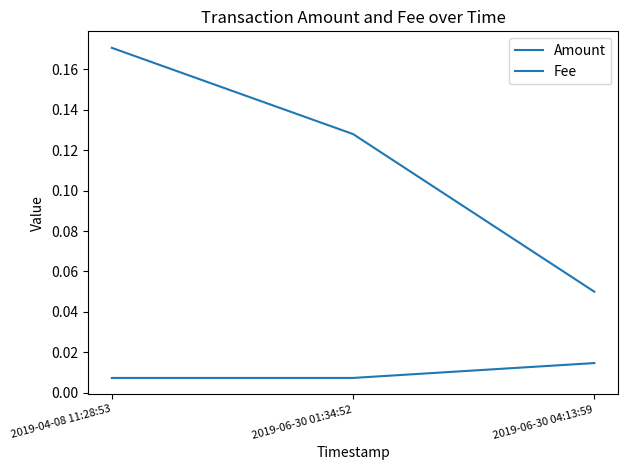

What is the average value of the Amount series?

0.1